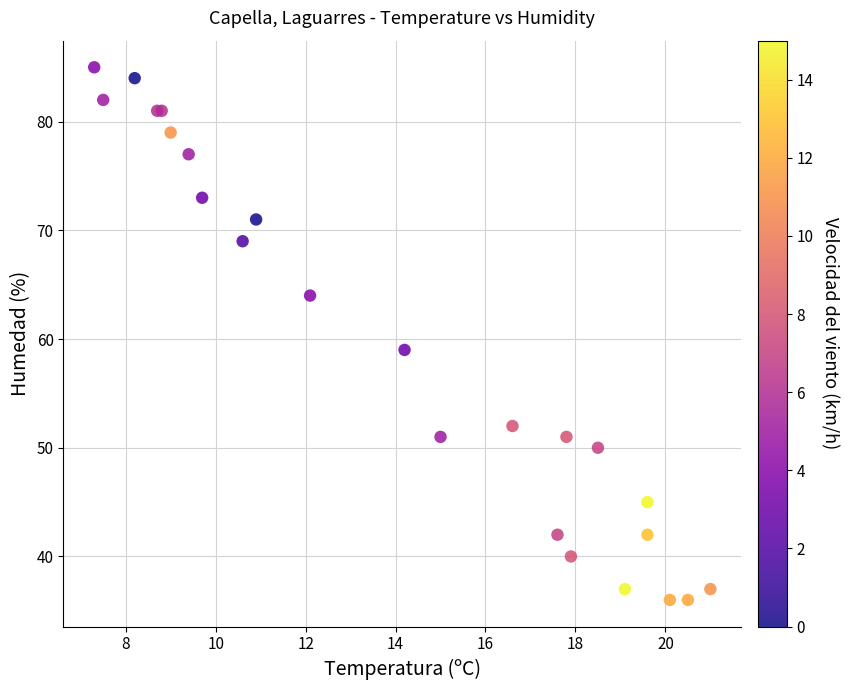

What Y value in the scatter plot is closest to 60?

59